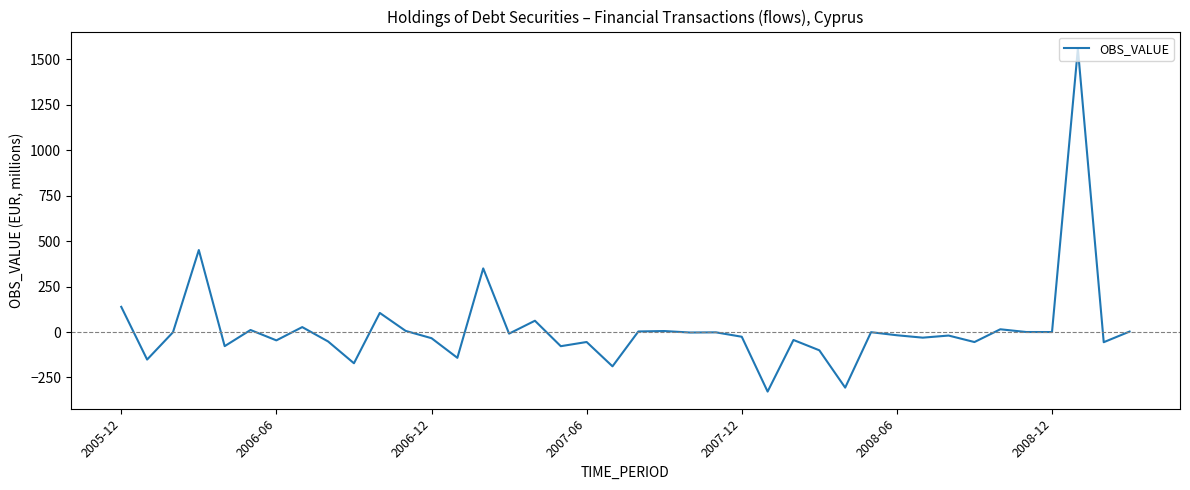

Count the number of categories in the chart.

40